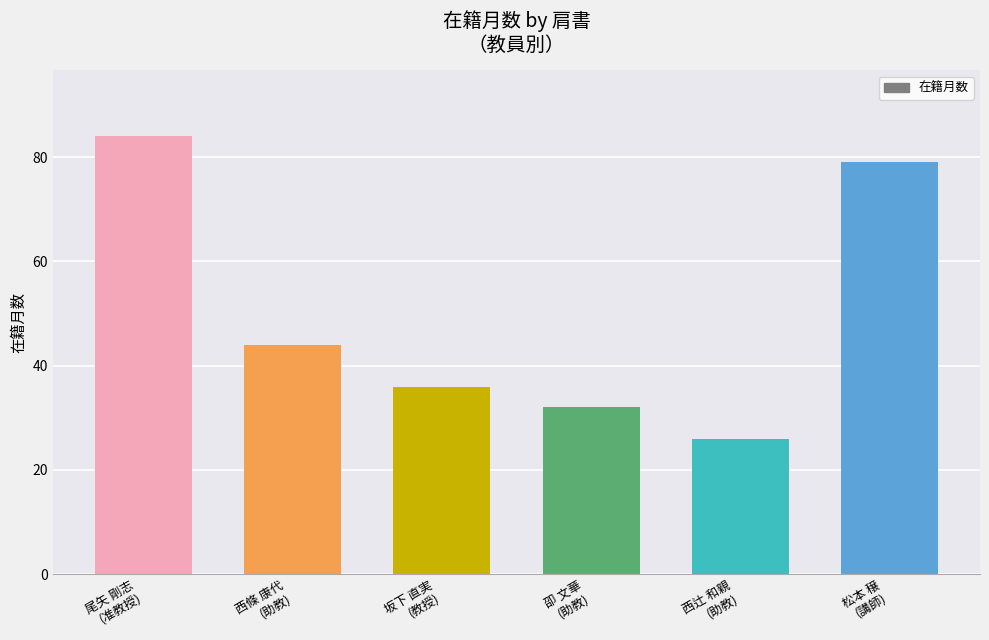

Does the chart contain stacked bars?

No